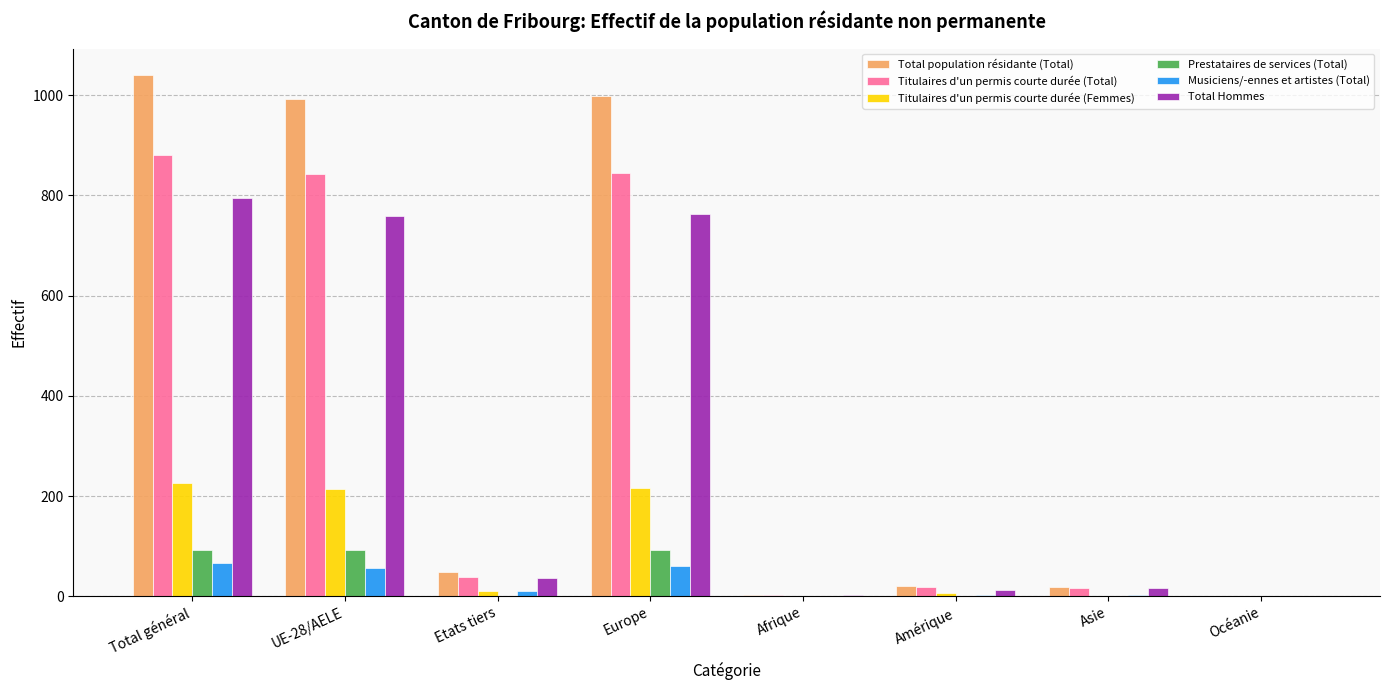

The Titulaires d'un permis courte durée (Femmes) series shows 226 at Total général. True or false?

True